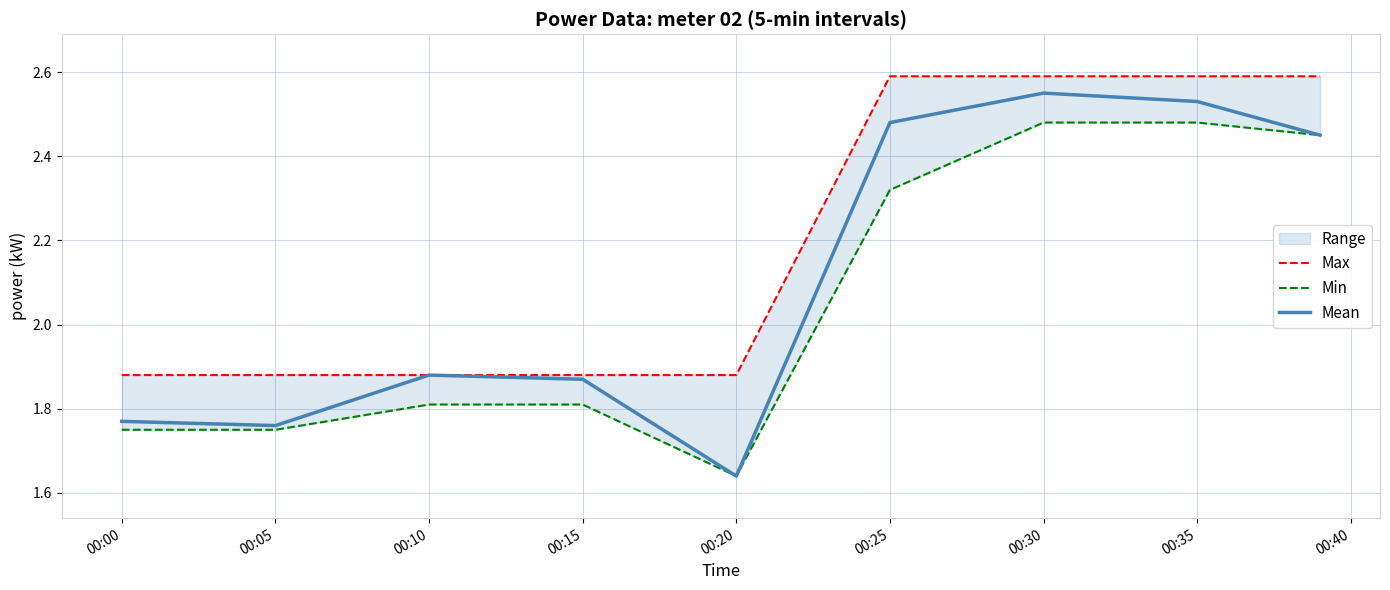

At which category does the chart reach its minimum across all series?

00:20